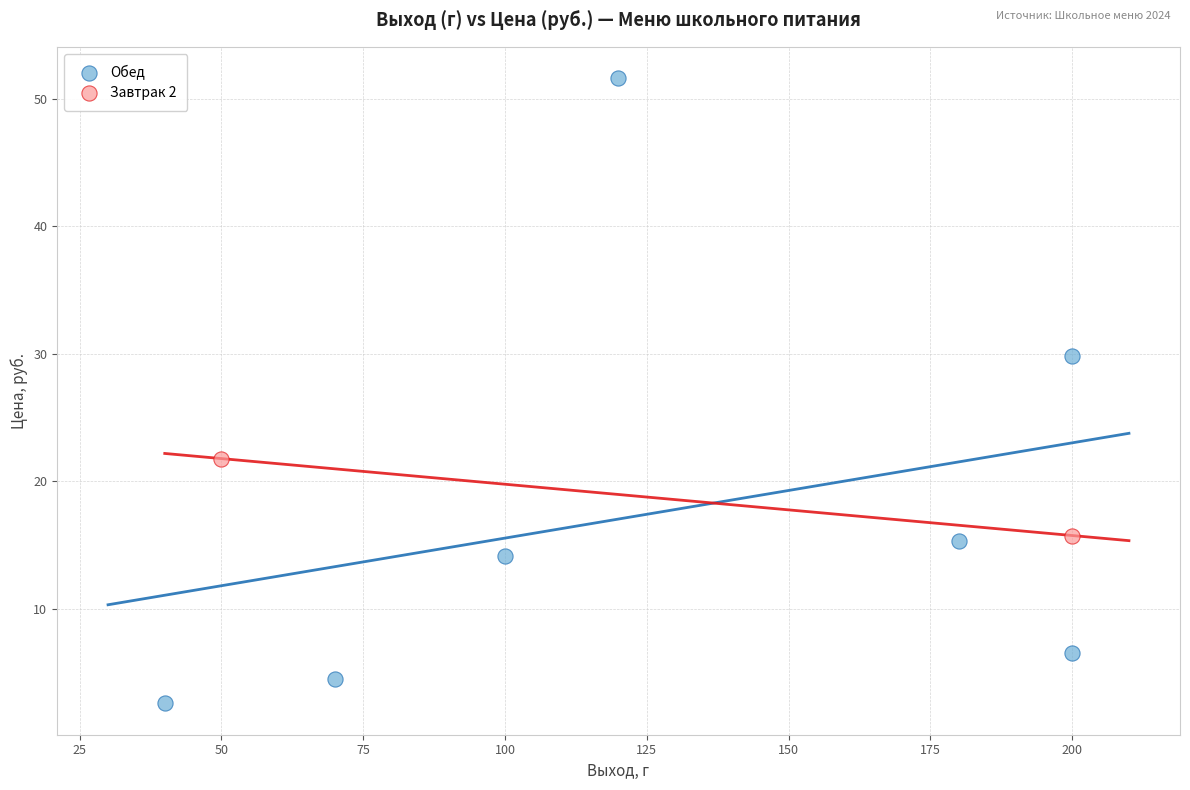

What are all the series names shown in the legend?

Обед, Завтрак 2